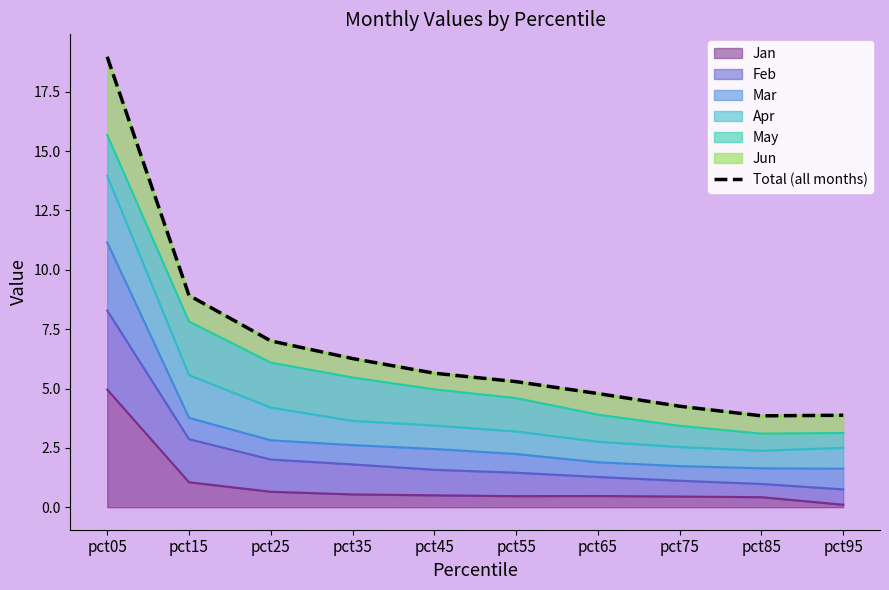

What is the value of the 10th point from the left?

3.9